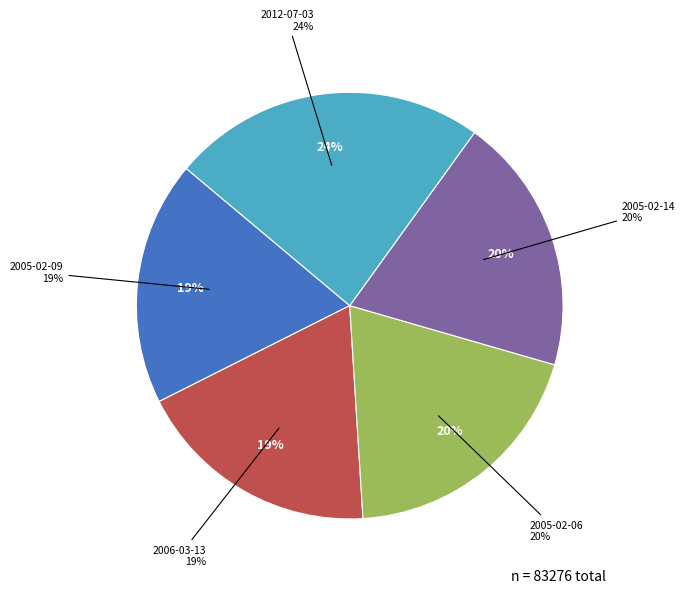

Rank the categories by value from highest to lowest.

2012-07-03, 2005-02-14, 2005-02-06, 2006-03-13, 2005-02-09